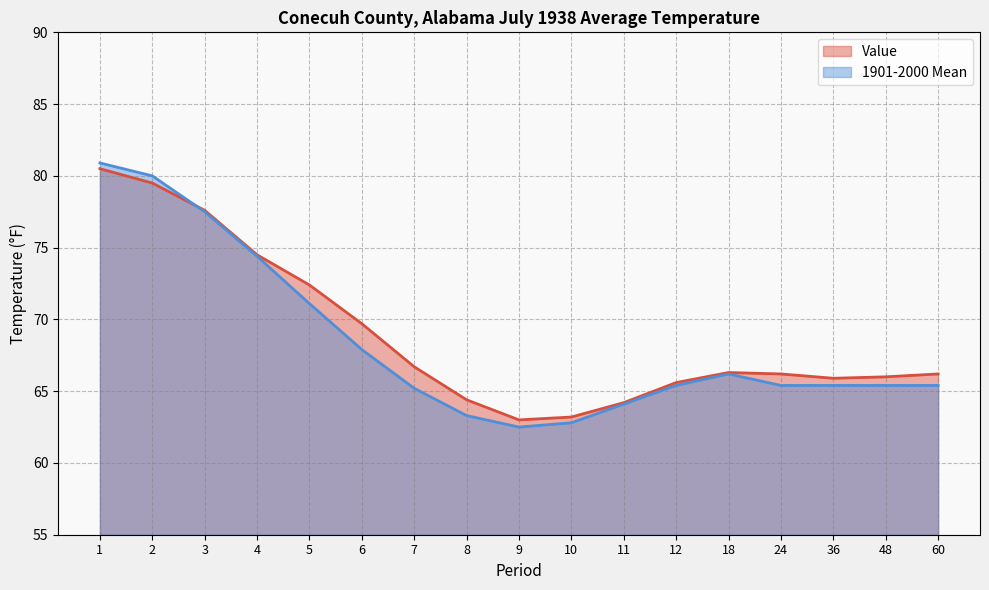

At which category does 1901-2000 Mean reach its first local peak?

18